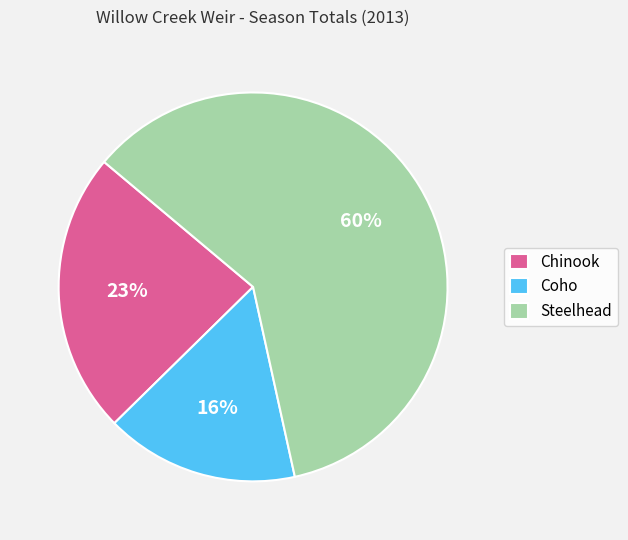

Which category accounts for the majority?

Steelhead